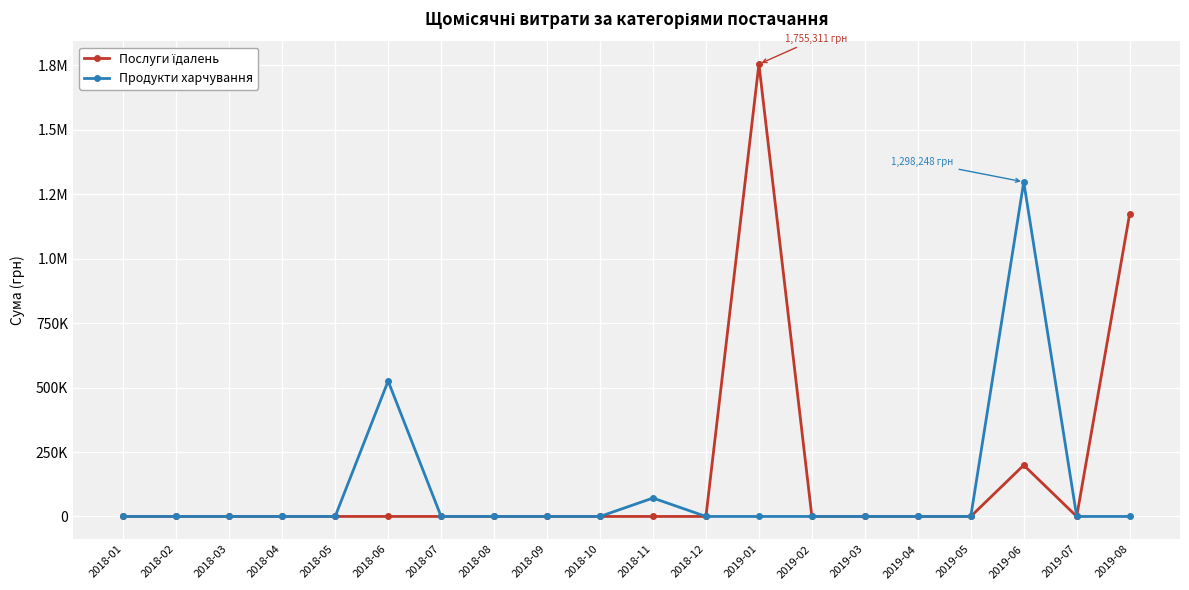

True or false: Послуги їдалень and Продукти харчування intersect in this chart.

False